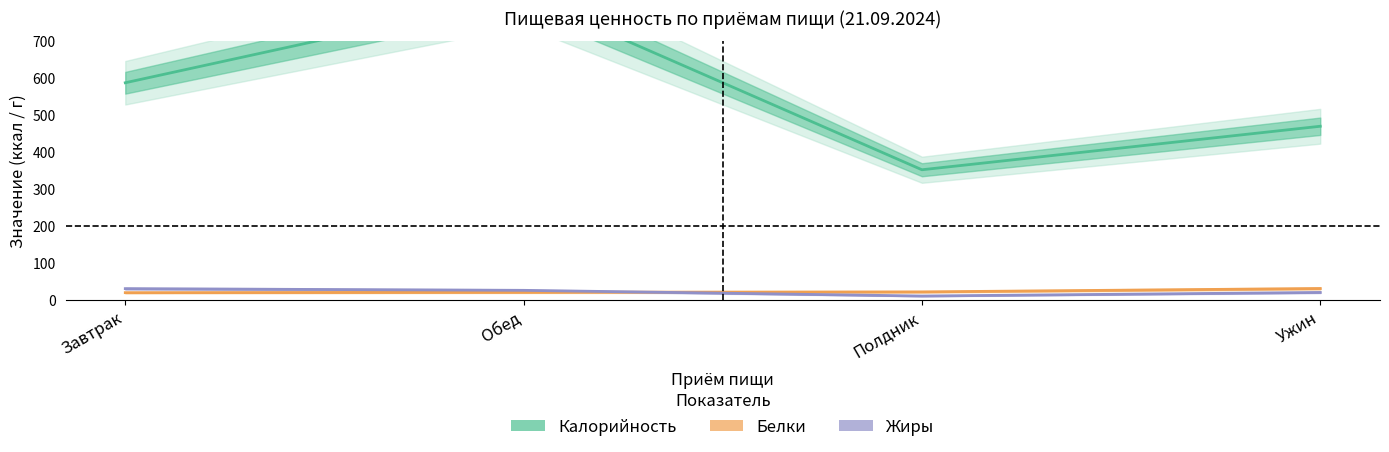

Is this an area chart (filled region under the line)?

No